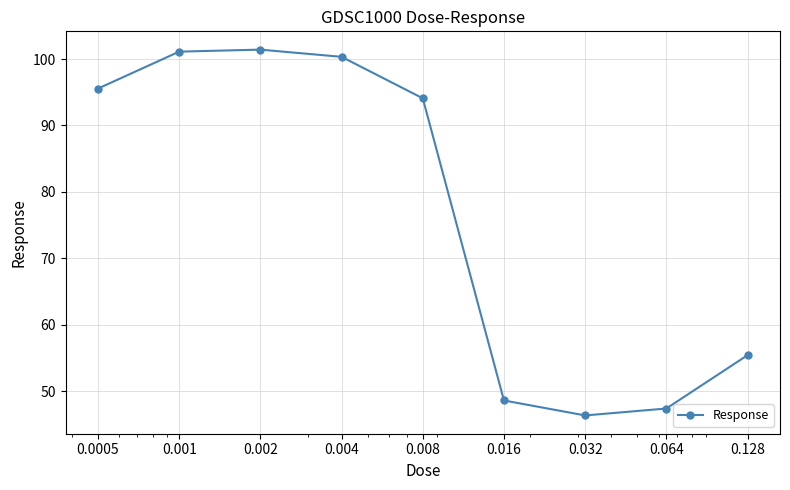

Count the number of values greater than 94.

5